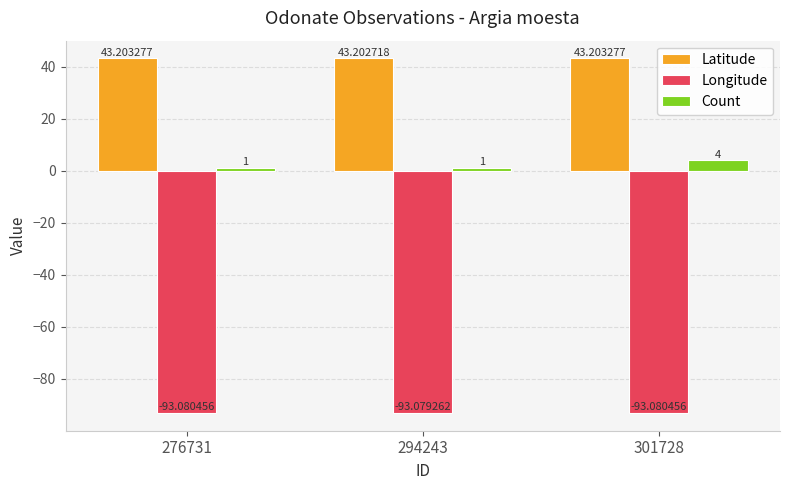

Which series has the largest total across all categories?

Latitude